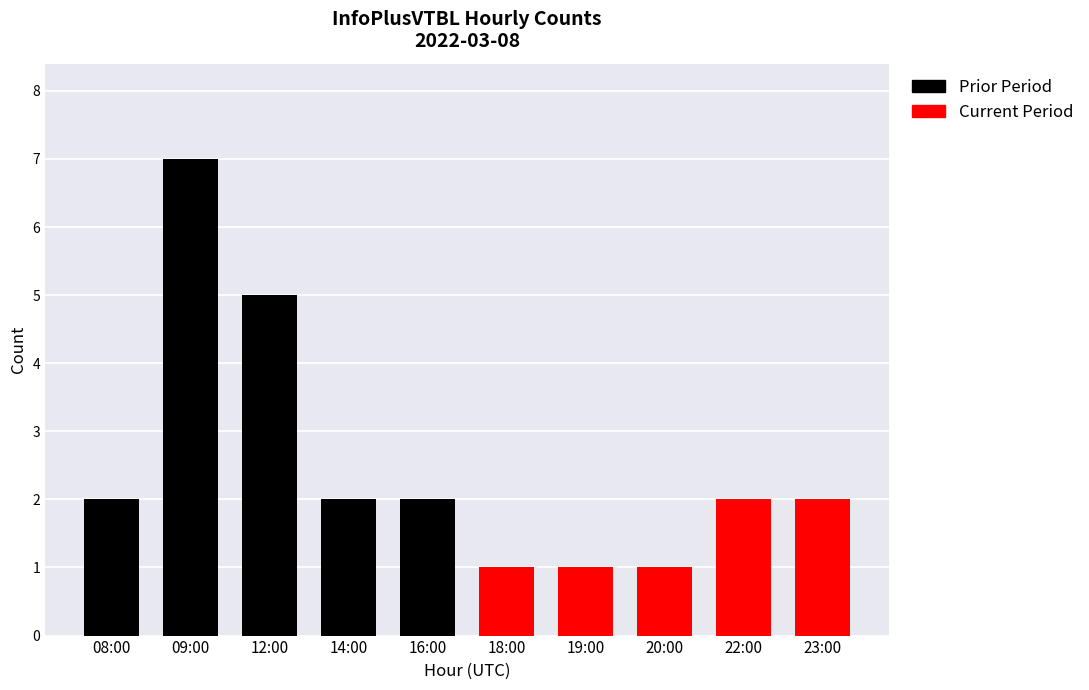

What is the sum of all Current Period values?

7